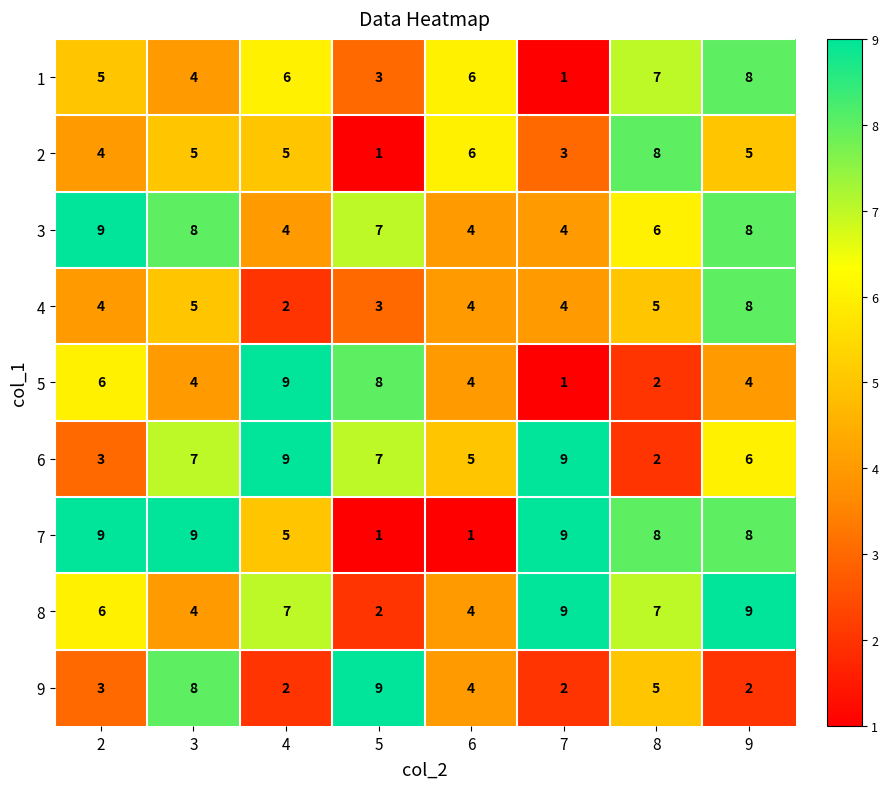

Count the 9 values in the range 2 to 8.

7